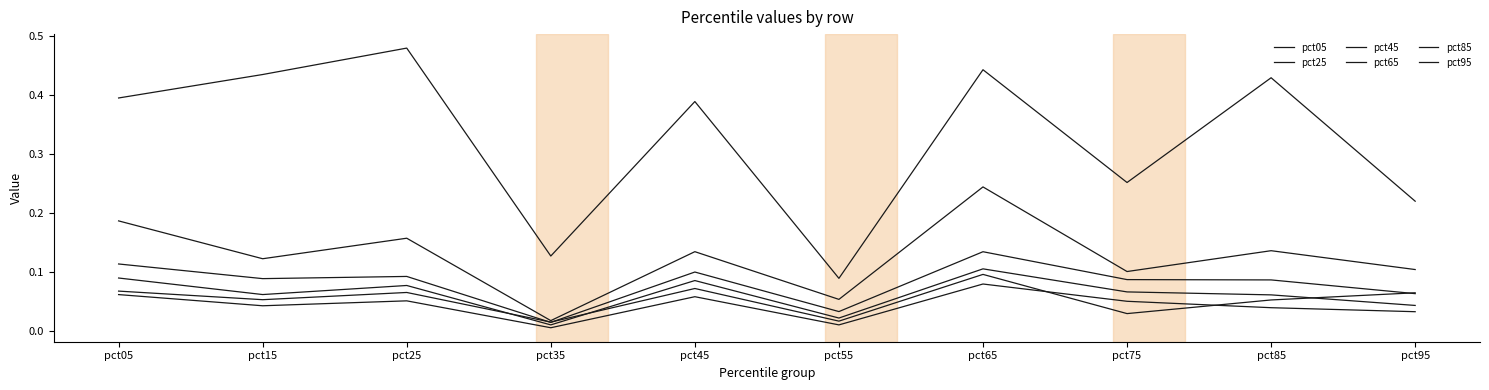

What is the approximate value of pct05 at pct25?

0.1